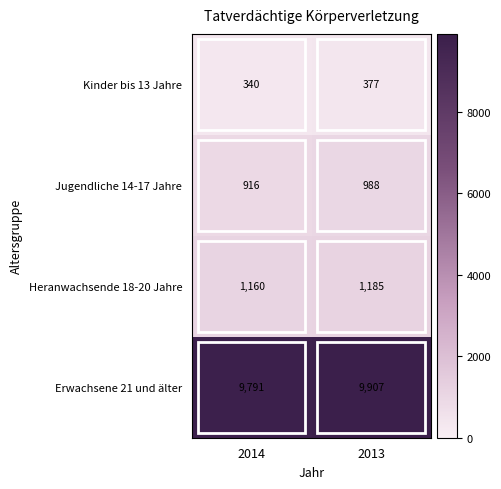

List the series in order of their peak value, lowest first.

Kinder bis 13 Jahre, Jugendliche 14-17 Jahre, Heranwachsende 18-20 Jahre, Erwachsene 21 und älter